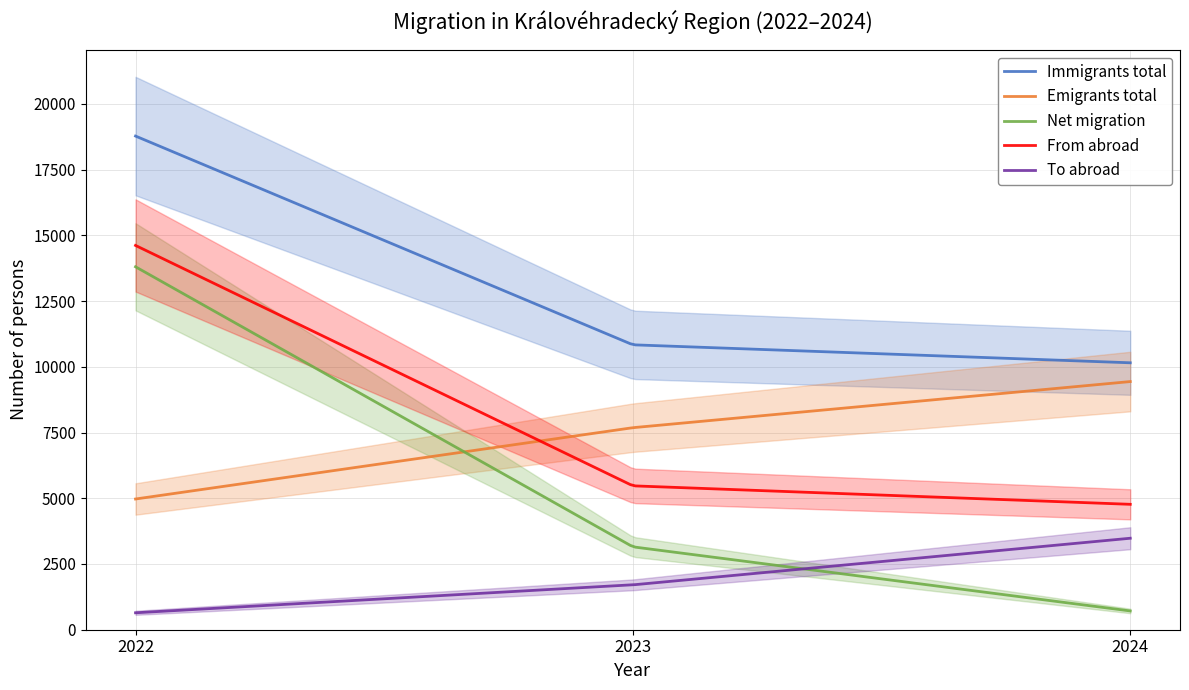

Is this an area chart (filled region under the line)?

No